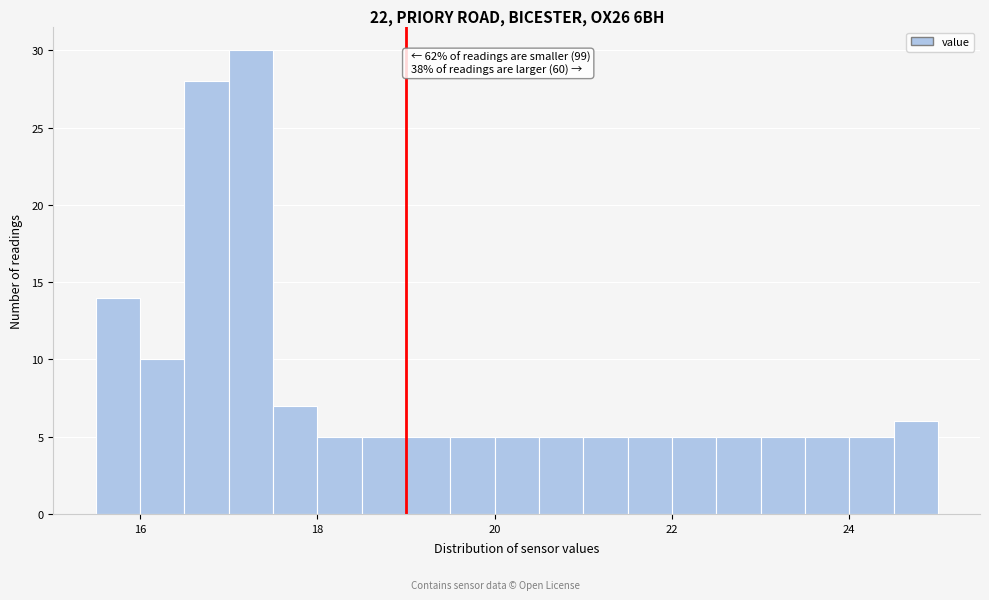

Around what value on the x-axis is the tallest bar? Give the approximate position of its centre, as read against the axis.

17.2